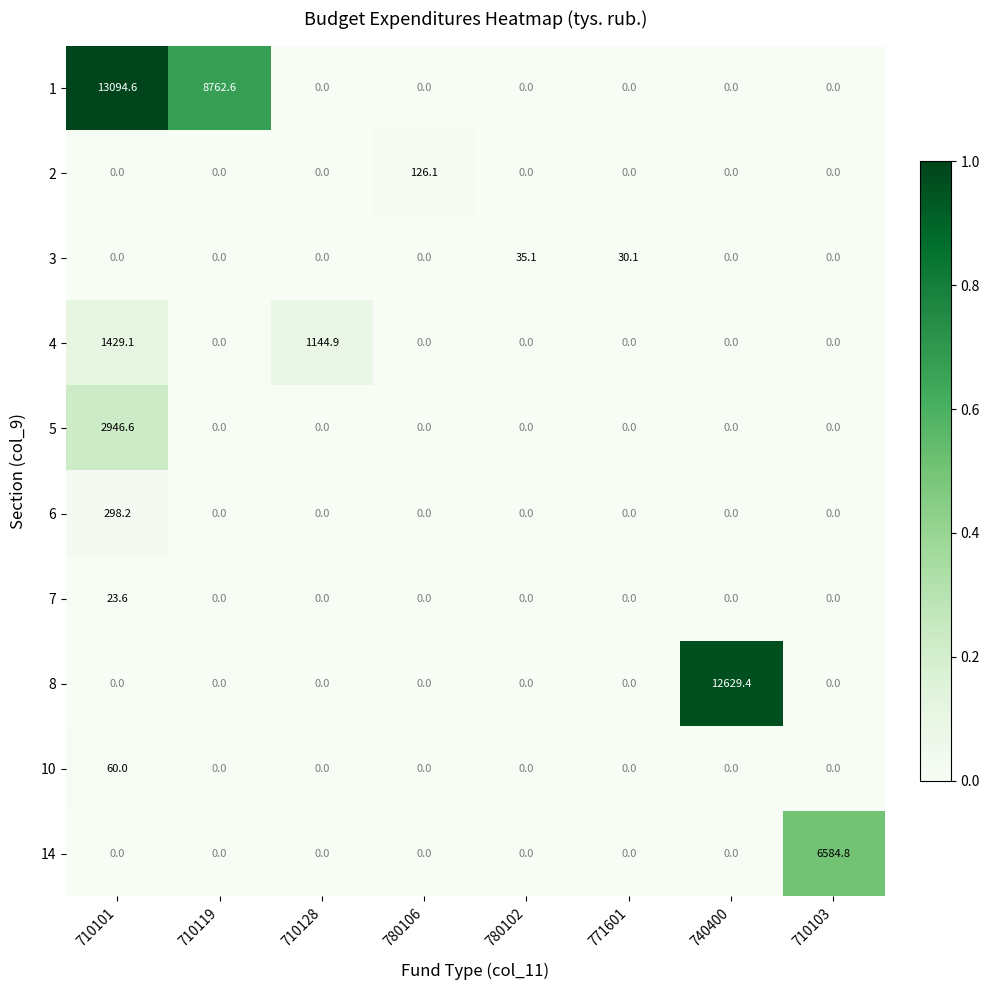

At which category does the chart reach its peak across all series?

710101